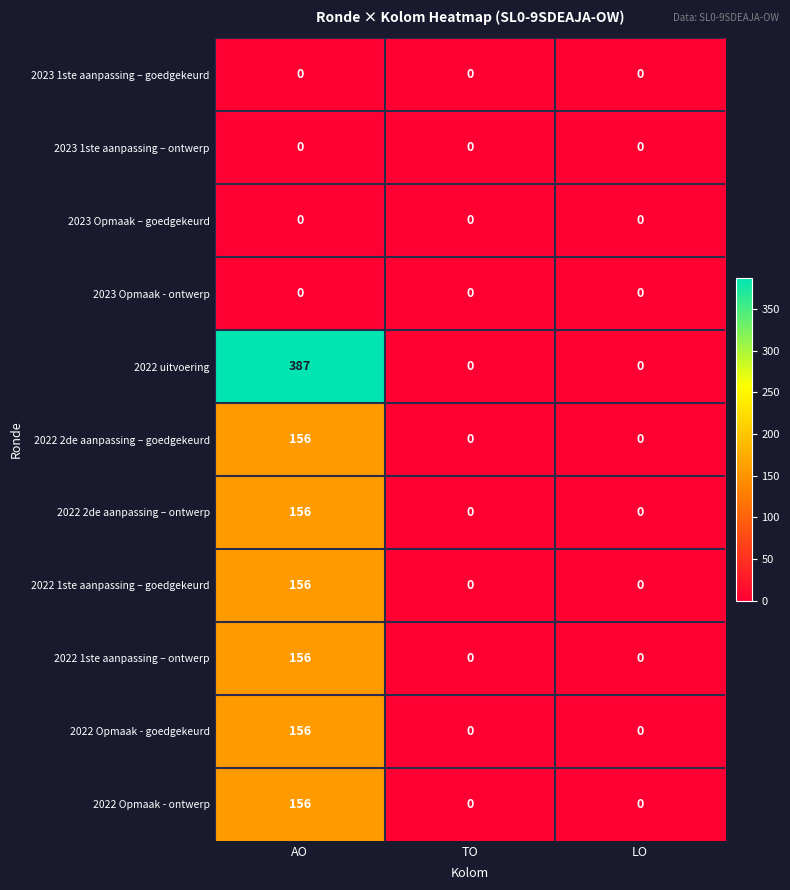

Count the 2022 1ste aanpassing – ontwerp values in the range 0 to 156.

3